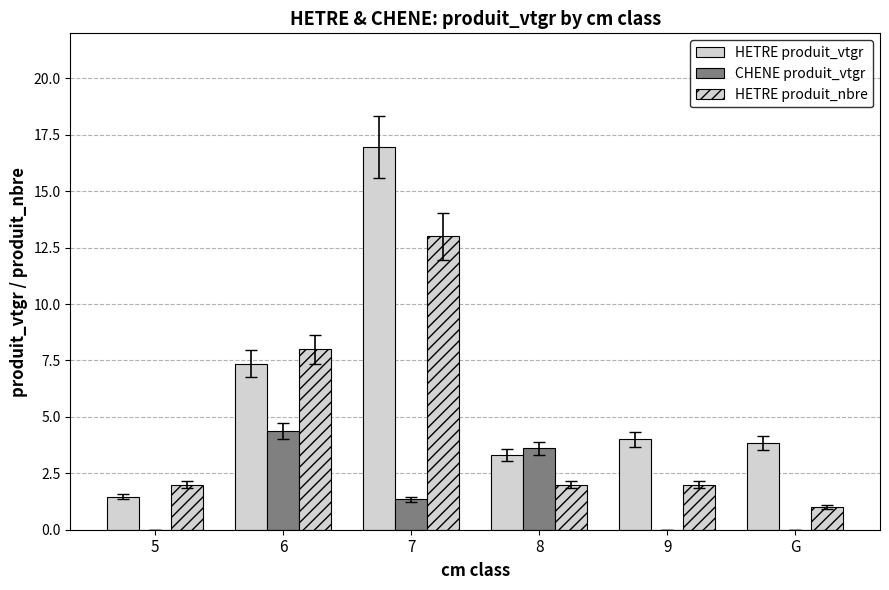

Count the number of categories in the chart.

6